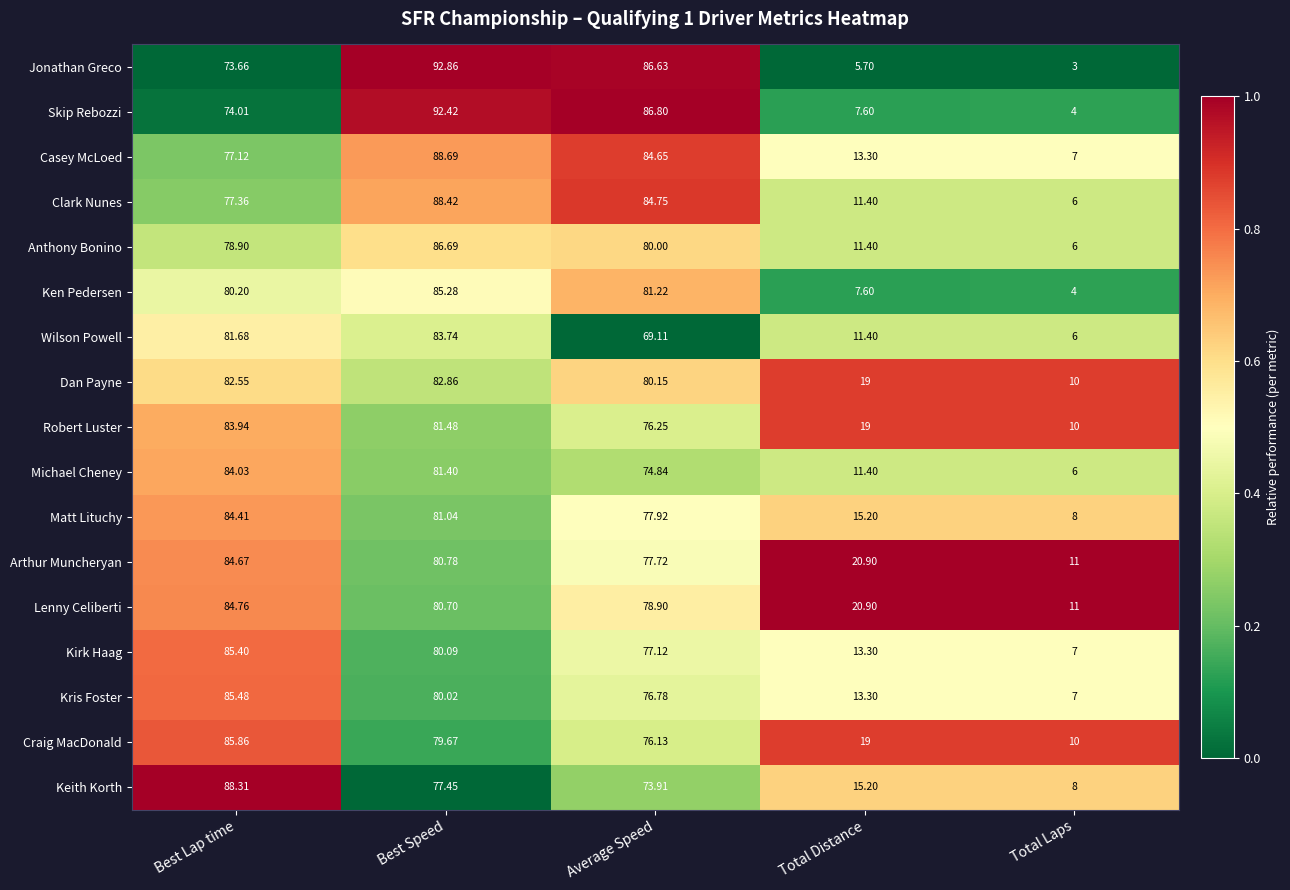

Rank the series at Best Speed from highest to lowest value.

Jonathan Greco, Skip Rebozzi, Casey McLoed, Clark Nunes, Anthony Bonino, Ken Pedersen, Wilson Powell, Dan Payne, Robert Luster, Michael Cheney, Matt Lituchy, Arthur Muncheryan, Lenny Celiberti, Kirk Haag, Kris Foster, Craig MacDonald, Keith Korth